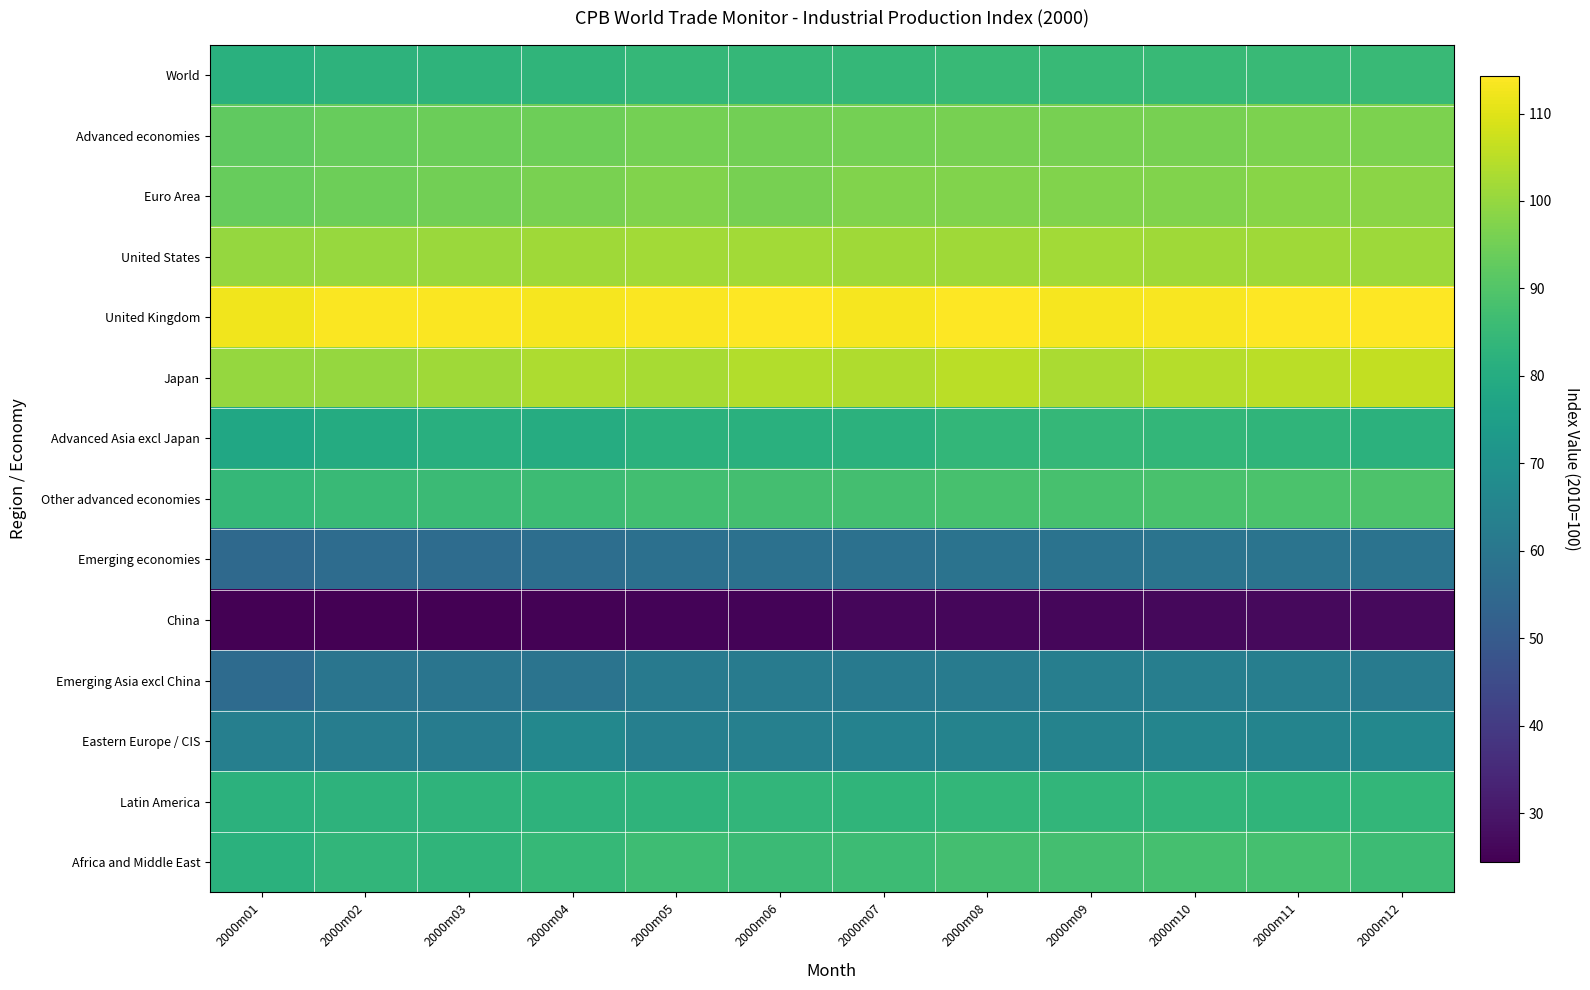

Which series has the largest range (max minus min)?

Emerging Asia excl China